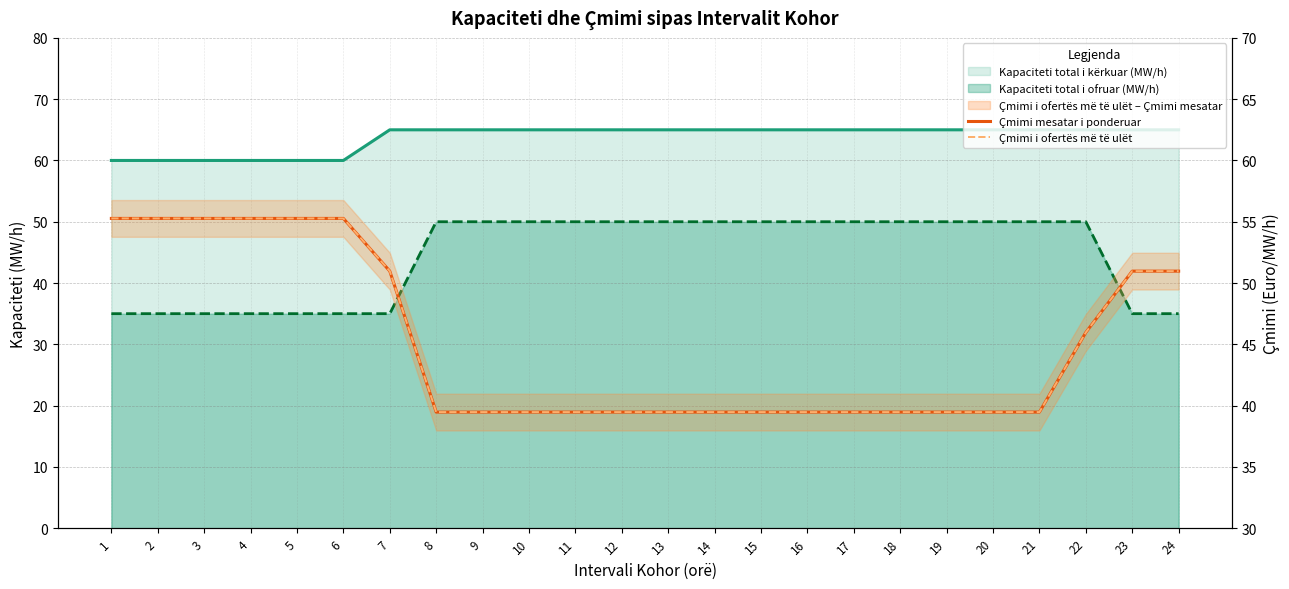

True or false: Çmimi i ofertës më të ulët has more than 1 interior local peaks.

False